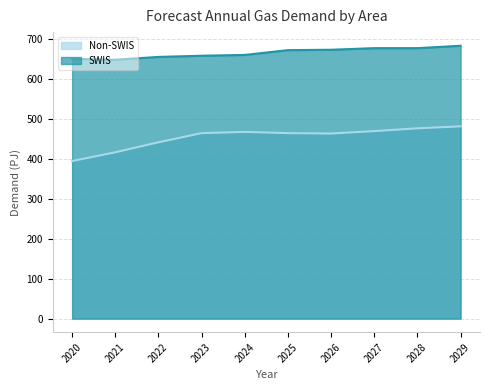

What is the difference between the Non-SWIS values at 2027 and 2020?

75